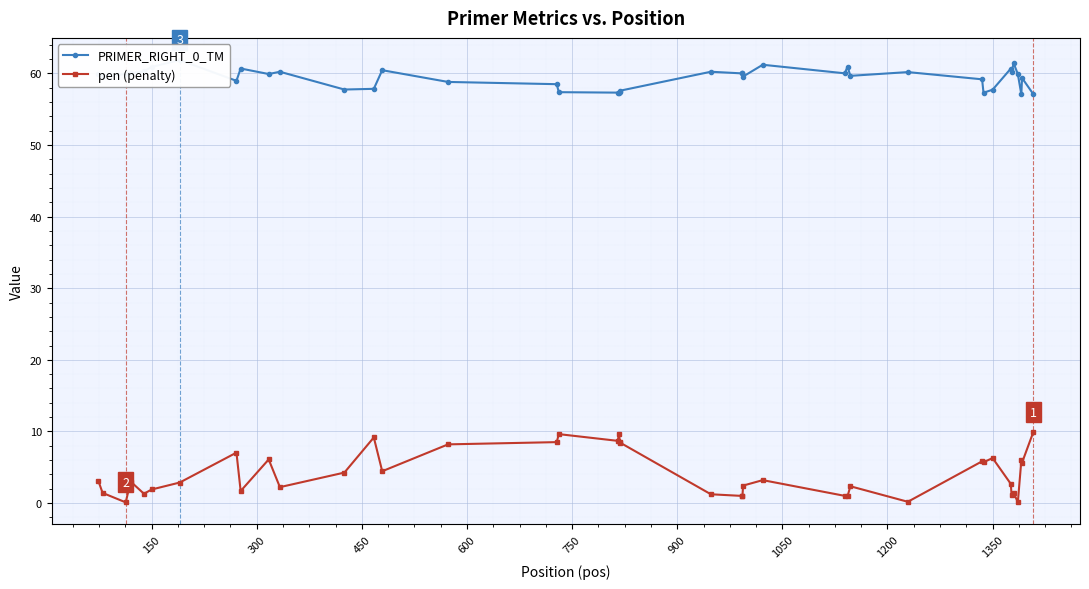

How many lines are shown in the chart?

2